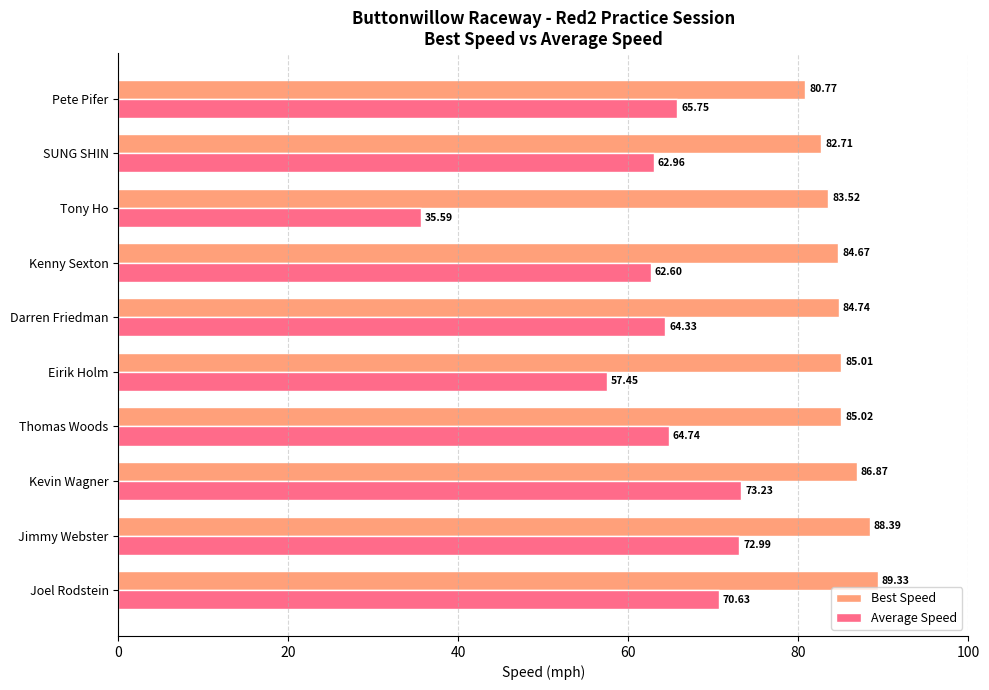

List the labels in order of Average Speed value, largest first.

Kevin Wagner, Jimmy Webster, Joel Rodstein, Pete Pifer, Thomas Woods, Darren Friedman, SUNG SHIN, Kenny Sexton, Eirik Holm, Tony Ho